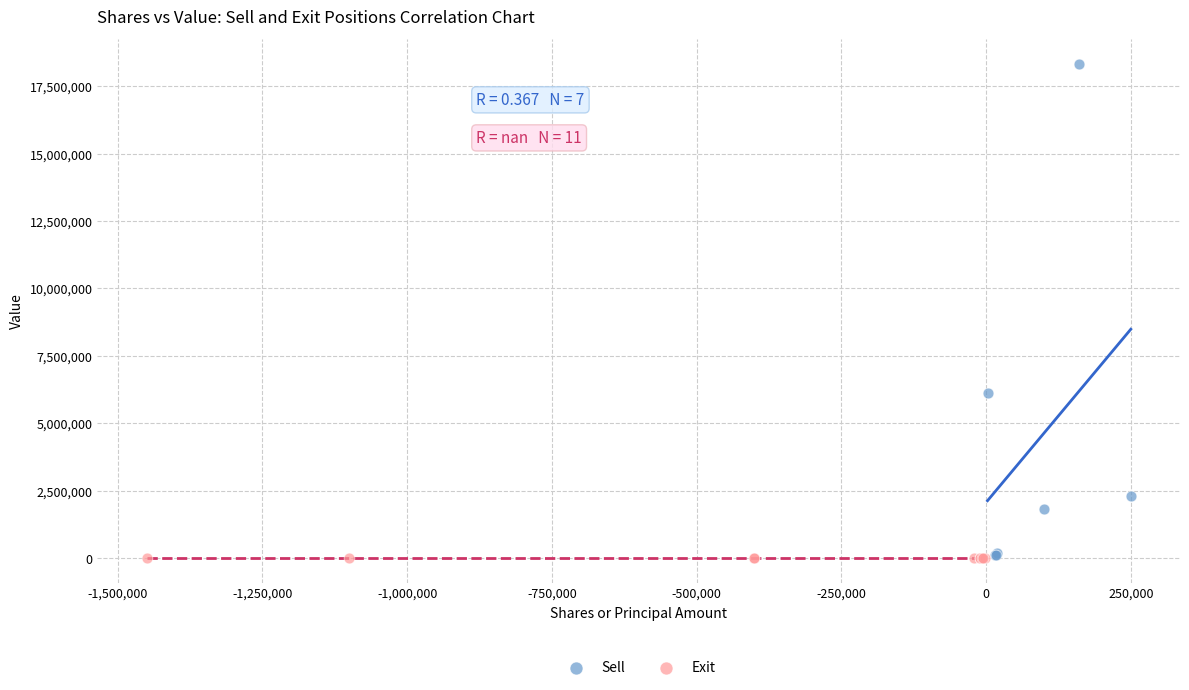

Which series contains the highest Y value?

Sell